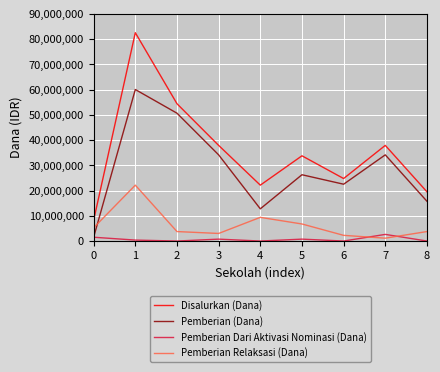

Does the chart have visible grid lines?

Yes